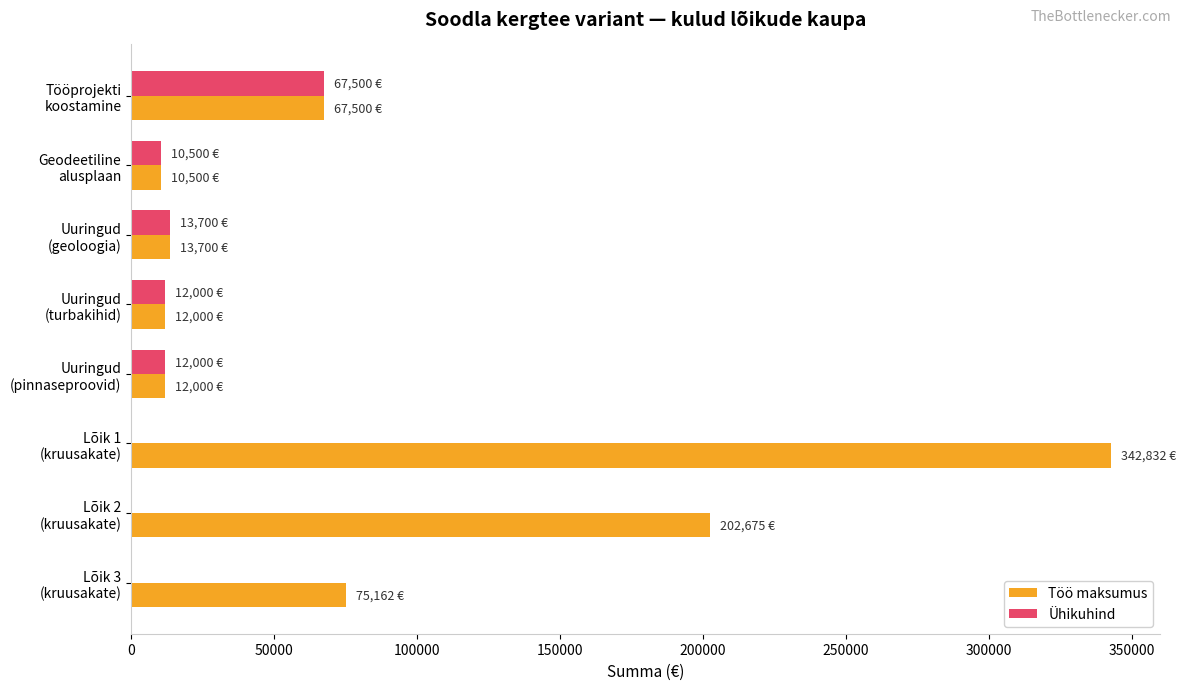

Which series has the largest total across all categories?

Töö maksumus